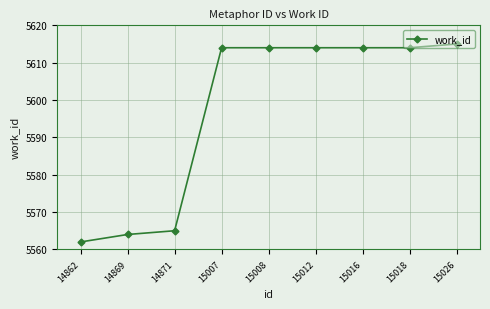

True or false: the data shows 3835 at 15026.

False